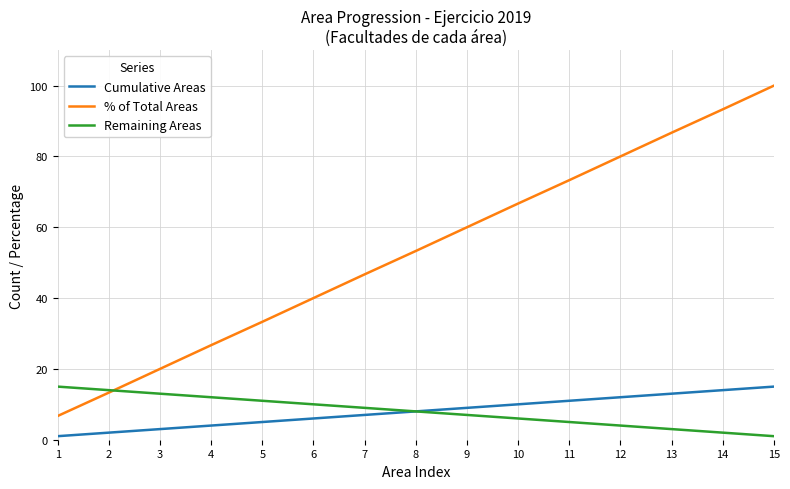

What is the difference between the maximum and minimum values in the % of Total Areas series?

93.3